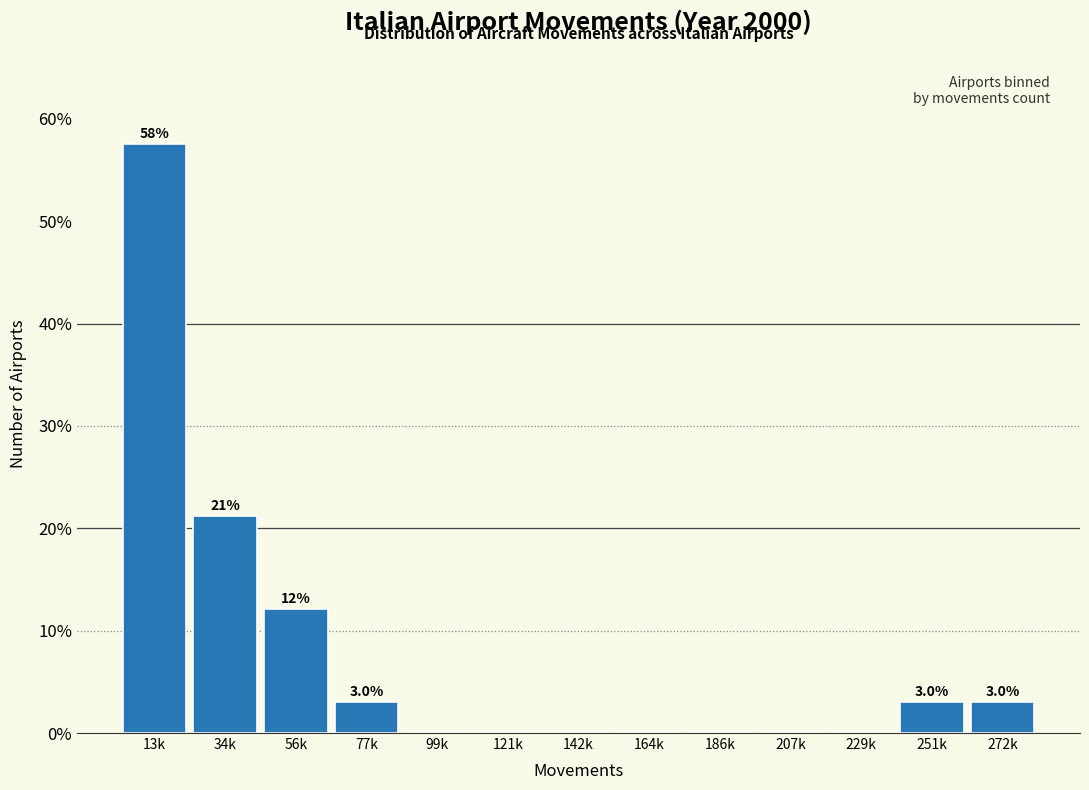

Reading left to right, list all the values displayed in this chart.

13k=57.6	34k=21.2	56k=12.1	77k=3.0	99k=0.0	121k=0.0	142k=0.0	164k=0.0	186k=0.0	207k=0.0	229k=0.0	251k=3.0	272k=3.0